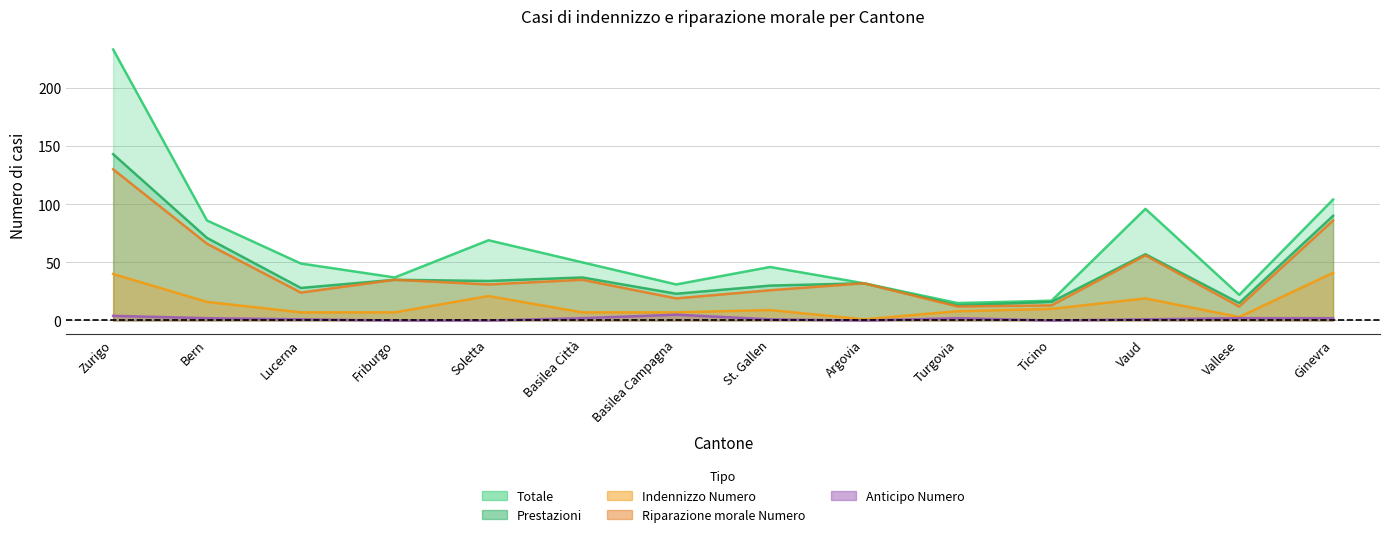

What is the label of the 7th point from the right?

St. Gallen